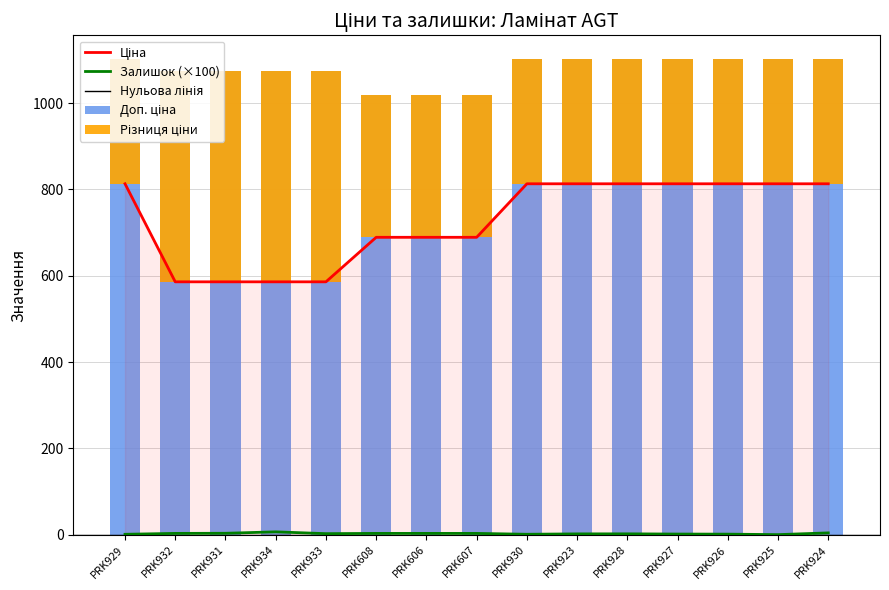

Which series has the largest range (max minus min)?

Ціна